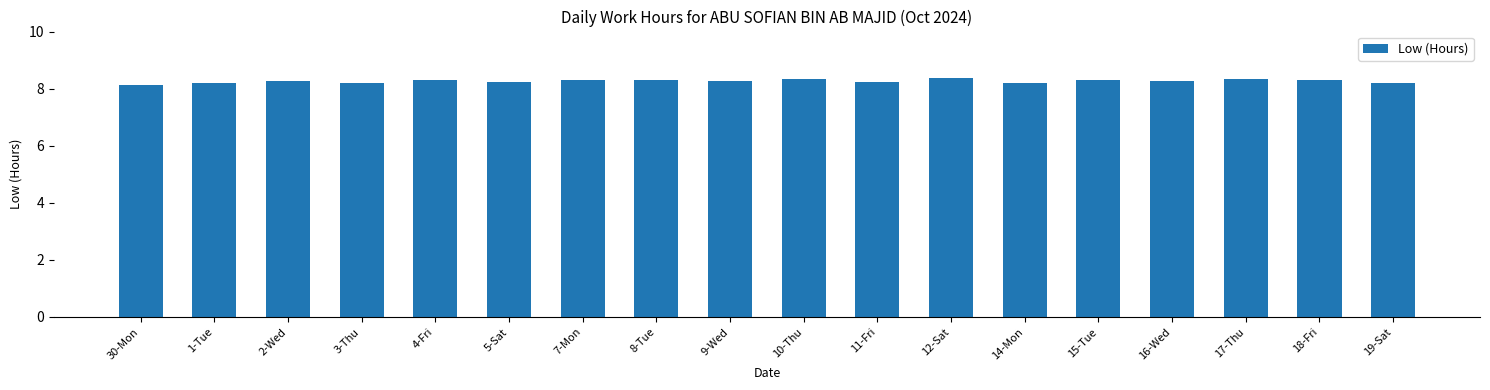

What value does the data have at 12-Sat?

8.4